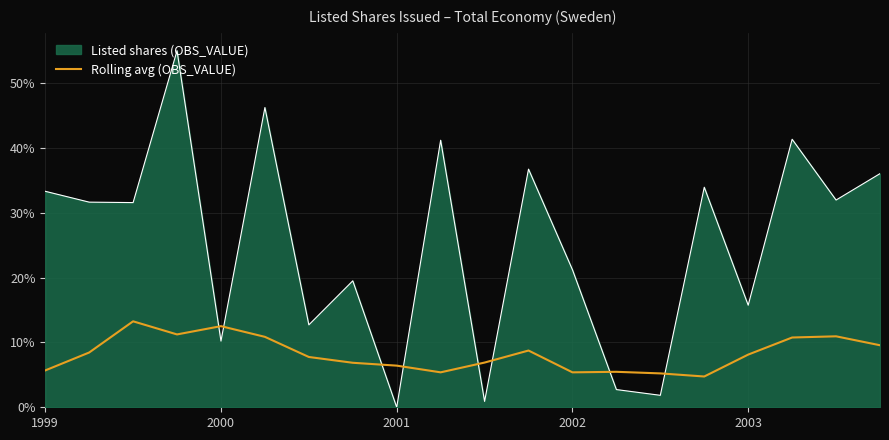

Which series has the largest range (max minus min)?

Listed shares (OBS_VALUE)